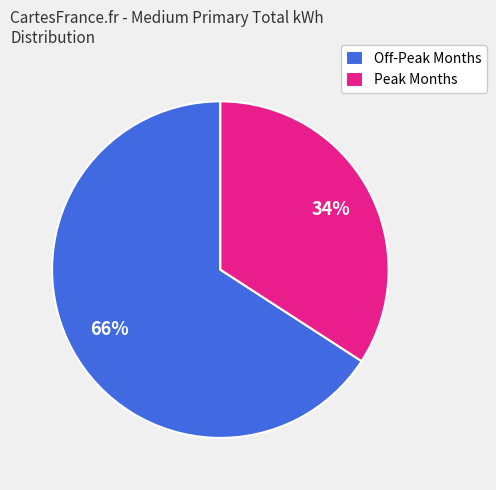

Is Peak Months the majority of the pie?

No